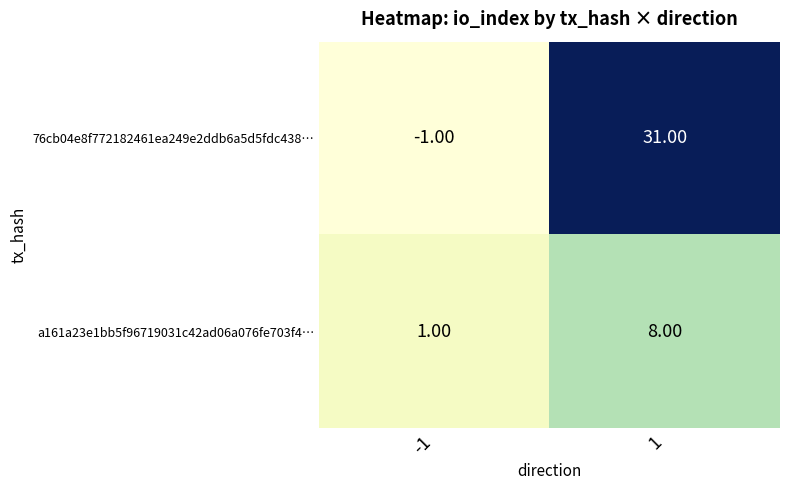

What is the total value across all series at 1?

39